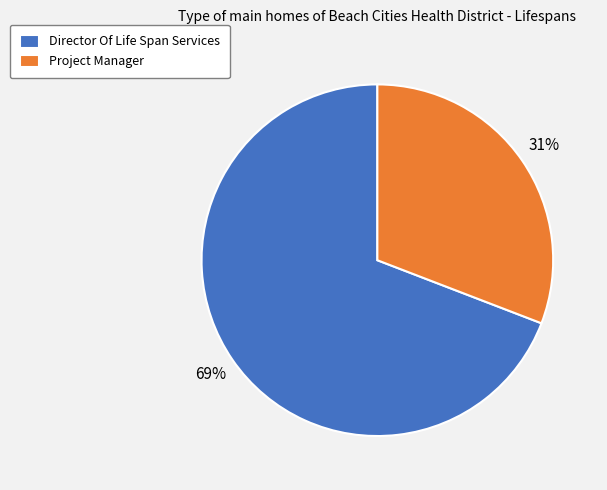

Which slice is the largest?

Director Of Life Span Services